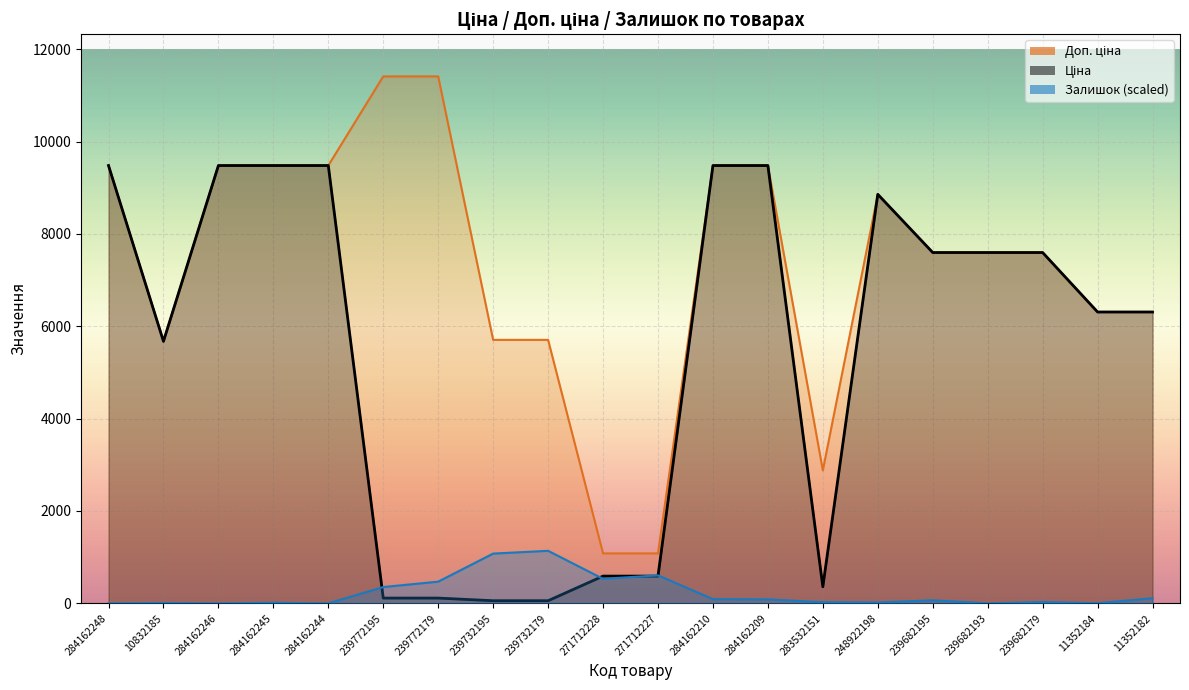

What is the highest value of the Ціна series?

9480.1